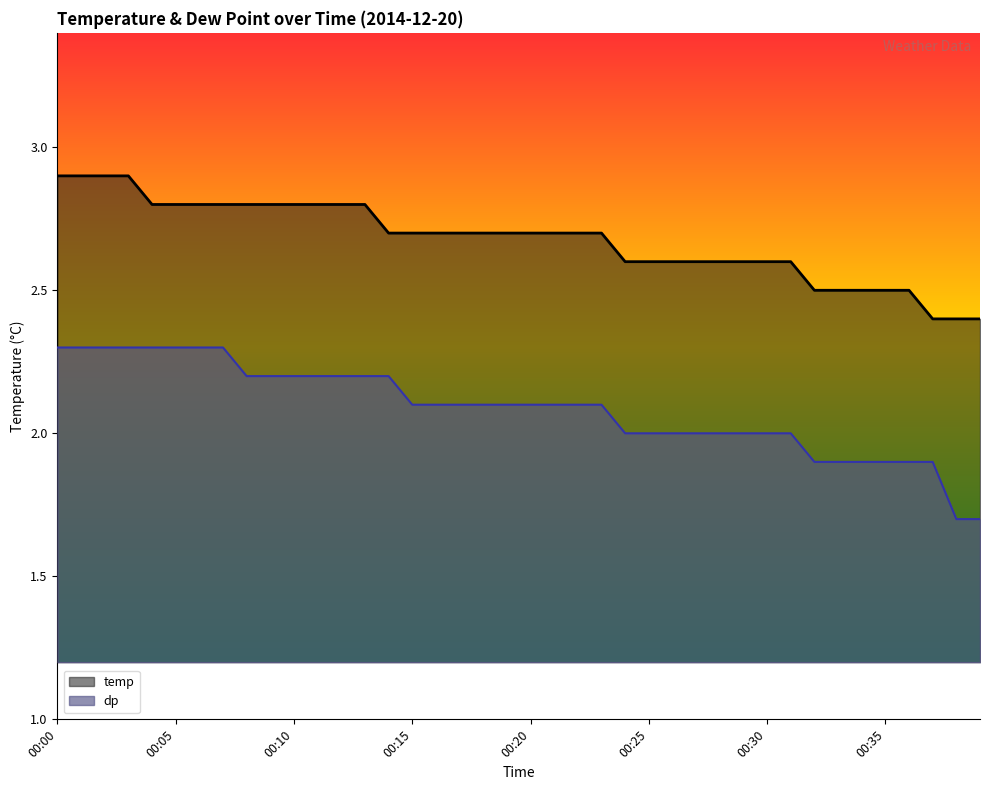

Reading left to right, extract all data points from this chart.

temp: 00:00=2.9	00:01=2.9	00:02=2.9	00:03=2.9	00:04=2.8	00:05=2.8	00:06=2.8	00:07=2.8	00:08=2.8	00:09=2.8	00:10=2.8	00:11=2.8	00:12=2.8	00:13=2.8	00:14=2.7	00:15=2.7	00:16=2.7	00:17=2.7	00:18=2.7	00:19=2.7	00:20=2.7	00:21=2.7	00:22=2.7	00:23=2.7	00:24=2.6	00:25=2.6	00:26=2.6	00:27=2.6	00:28=2.6	00:29=2.6	00:30=2.6	00:31=2.6	00:32=2.5	00:33=2.5	00:34=2.5	00:35=2.5	00:36=2.5	00:37=2.4	00:38=2.4	00:39=2.4
dp: 00:00=2.3	00:01=2.3	00:02=2.3	00:03=2.3	00:04=2.3	00:05=2.3	00:06=2.3	00:07=2.3	00:08=2.2	00:09=2.2	00:10=2.2	00:11=2.2	00:12=2.2	00:13=2.2	00:14=2.2	00:15=2.1	00:16=2.1	00:17=2.1	00:18=2.1	00:19=2.1	00:20=2.1	00:21=2.1	00:22=2.1	00:23=2.1	00:24=2.0	00:25=2.0	00:26=2.0	00:27=2.0	00:28=2.0	00:29=2.0	00:30=2.0	00:31=2.0	00:32=1.9	00:33=1.9	00:34=1.9	00:35=1.9	00:36=1.9	00:37=1.9	00:38=1.7	00:39=1.7